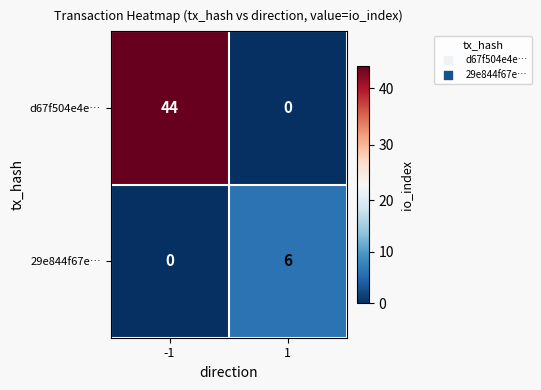

Reading left to right, what are all the values shown in this chart?

d67f504e4e…: -1=44	1=0
29e844f67e…: -1=0	1=6